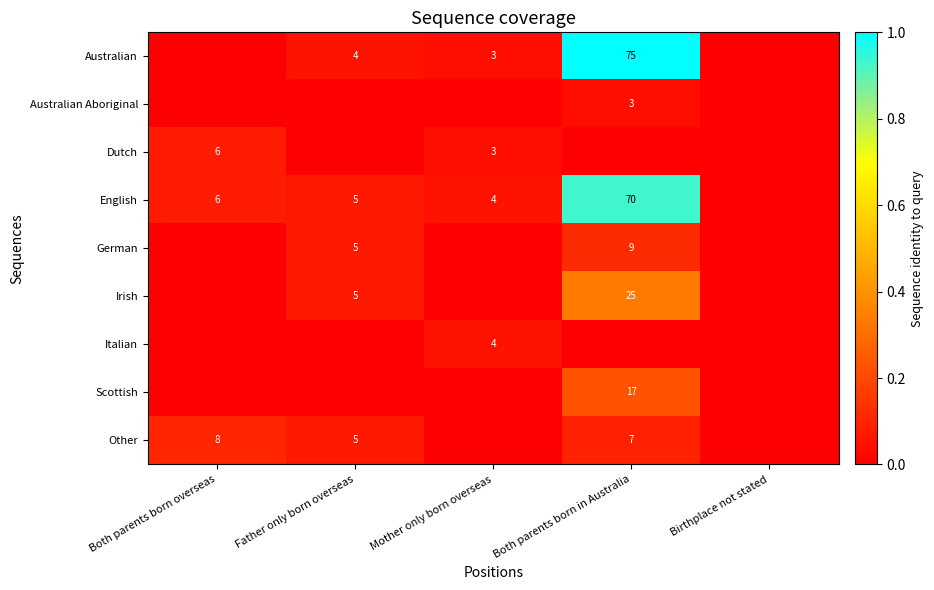

Is it true that English equals 6 at Mother only born overseas?

False